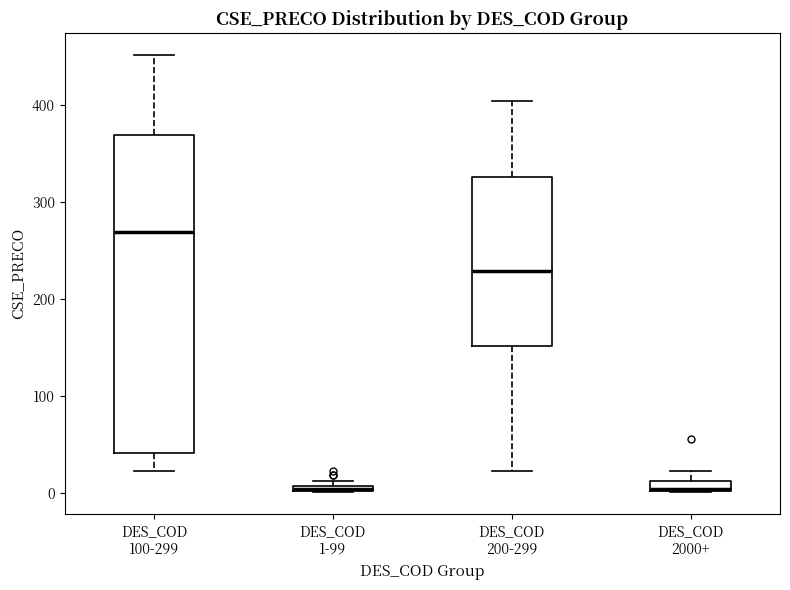

Where is the upper edge of the box for DES_COD 1-99 on the y-axis? The values are not printed on the chart, so give them approximately, as read against the axis.

10